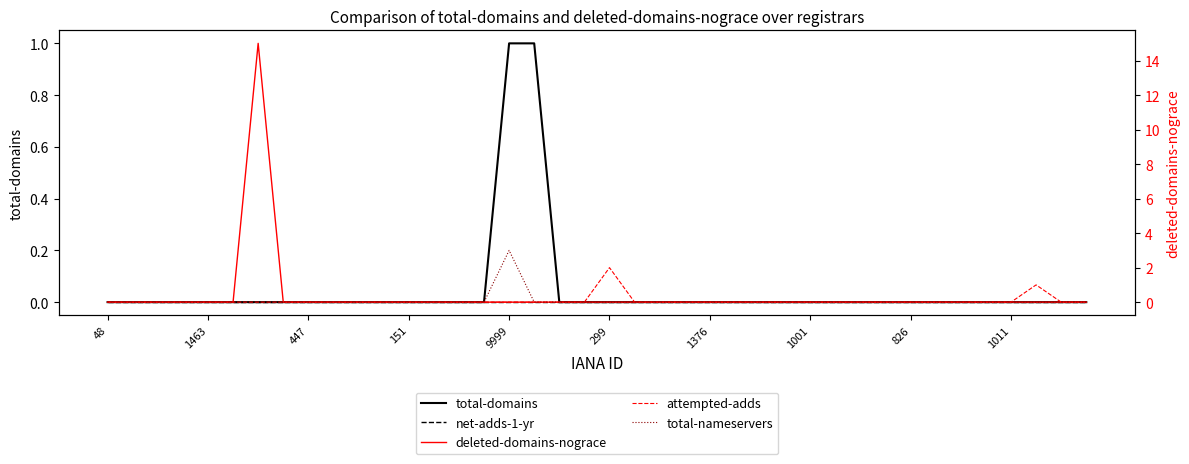

Rank the series at 29 from lowest to highest value.

total-domains, net-adds-1-yr, deleted-domains-nograce, attempted-adds, total-nameservers